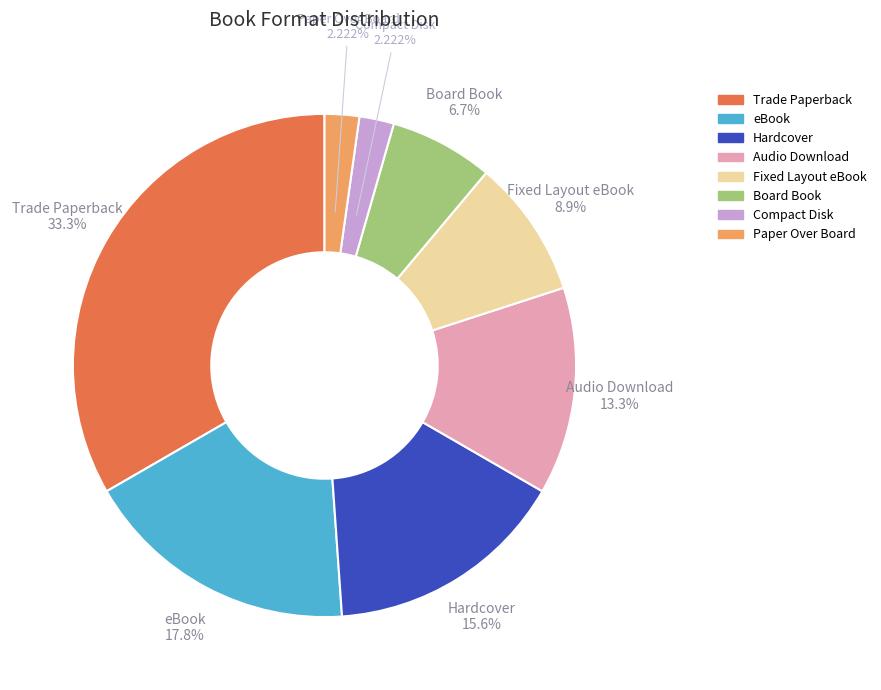

Is Board Book the majority of the pie?

No